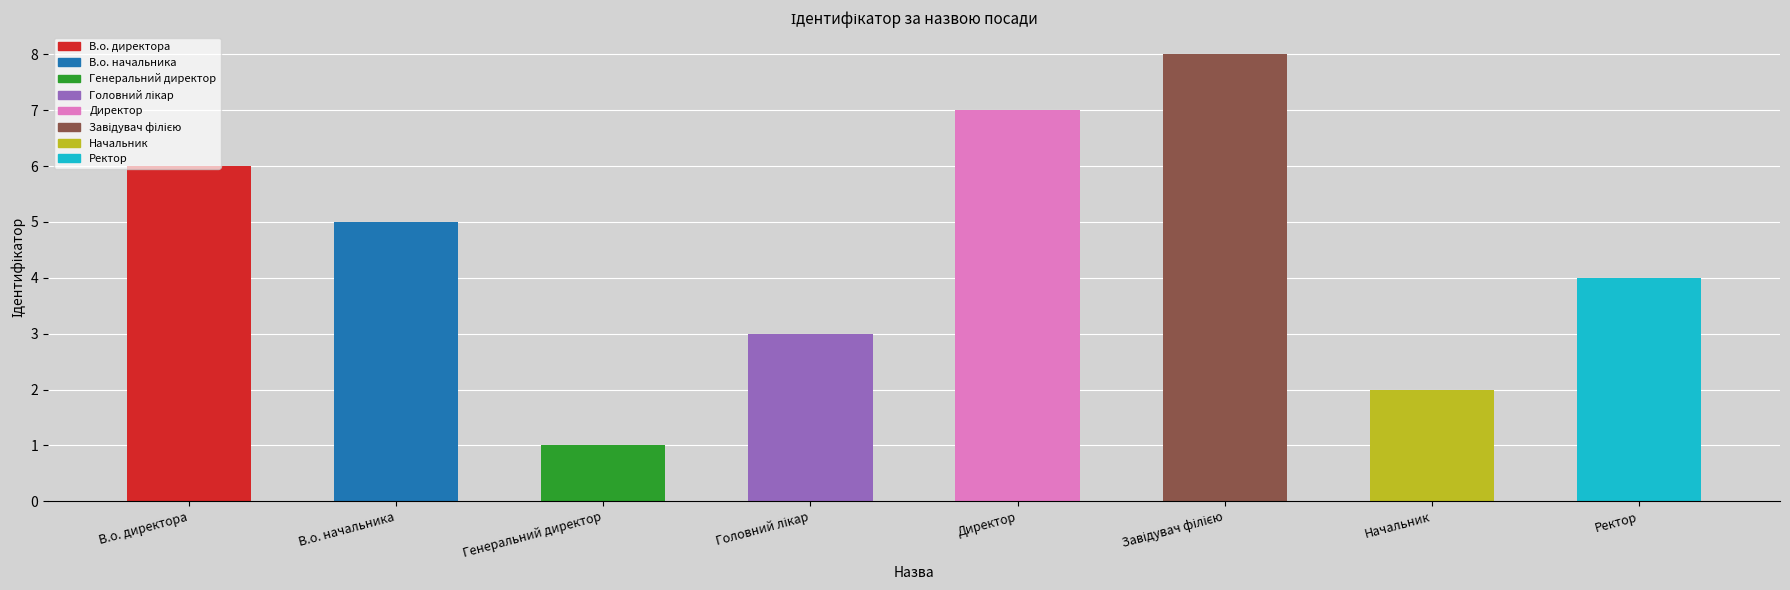

What is the label of the 5th bar from the left?

Директор